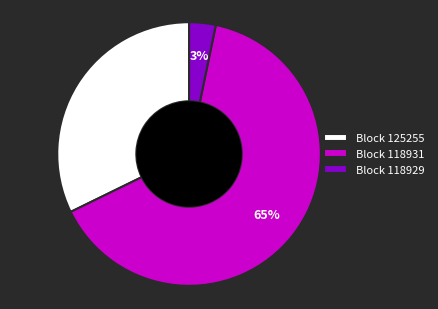

How many slices are in this pie chart?

3